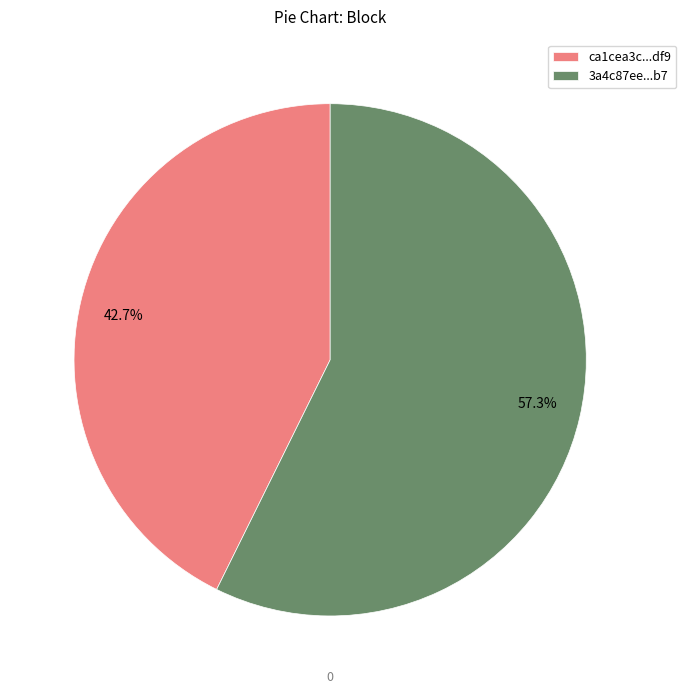

To the nearest percent, what is the difference between the largest and smallest slice percentages?

15%